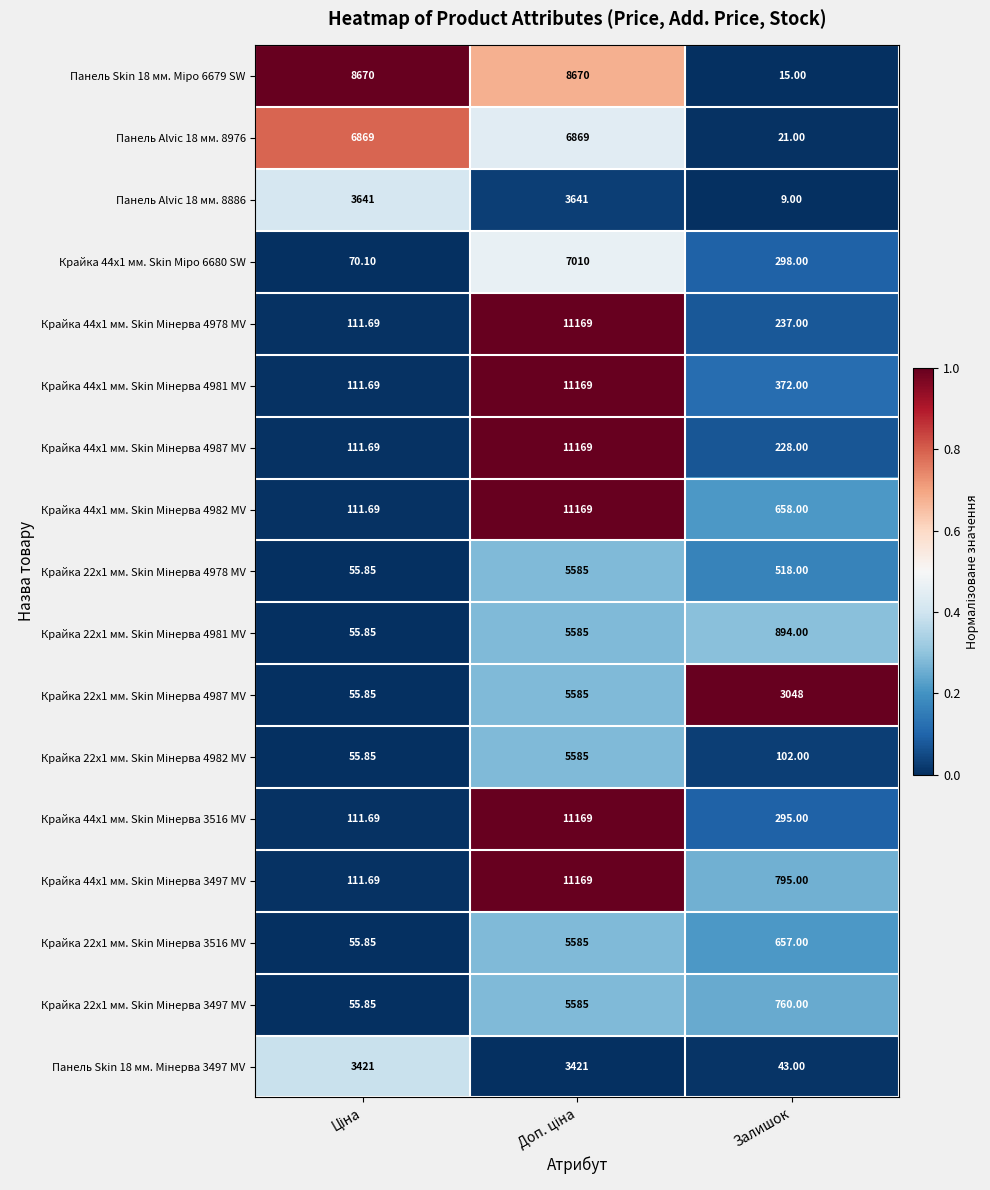

Which label corresponds to the smallest value in the chart?

Залишок